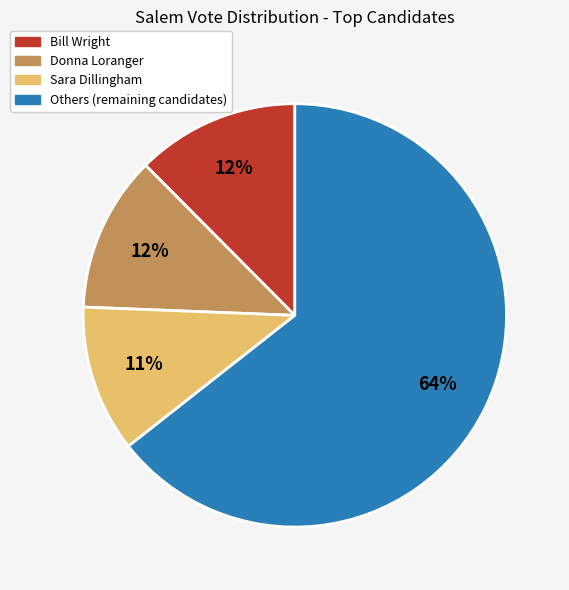

Is there a majority slice in this chart?

Yes